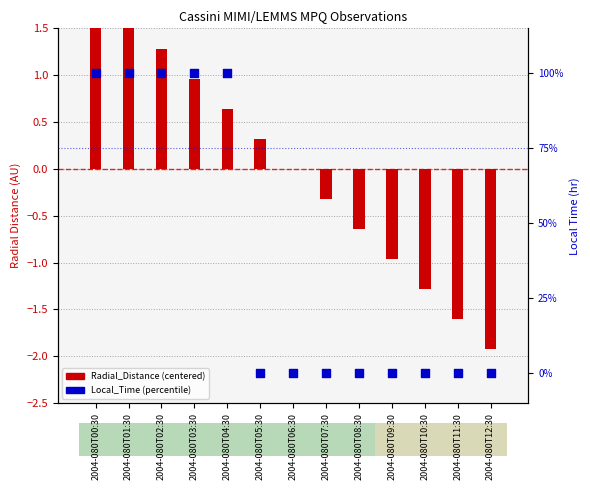

Between 2004-080T05:30 and 2004-080T02:30, which is larger?

2004-080T02:30